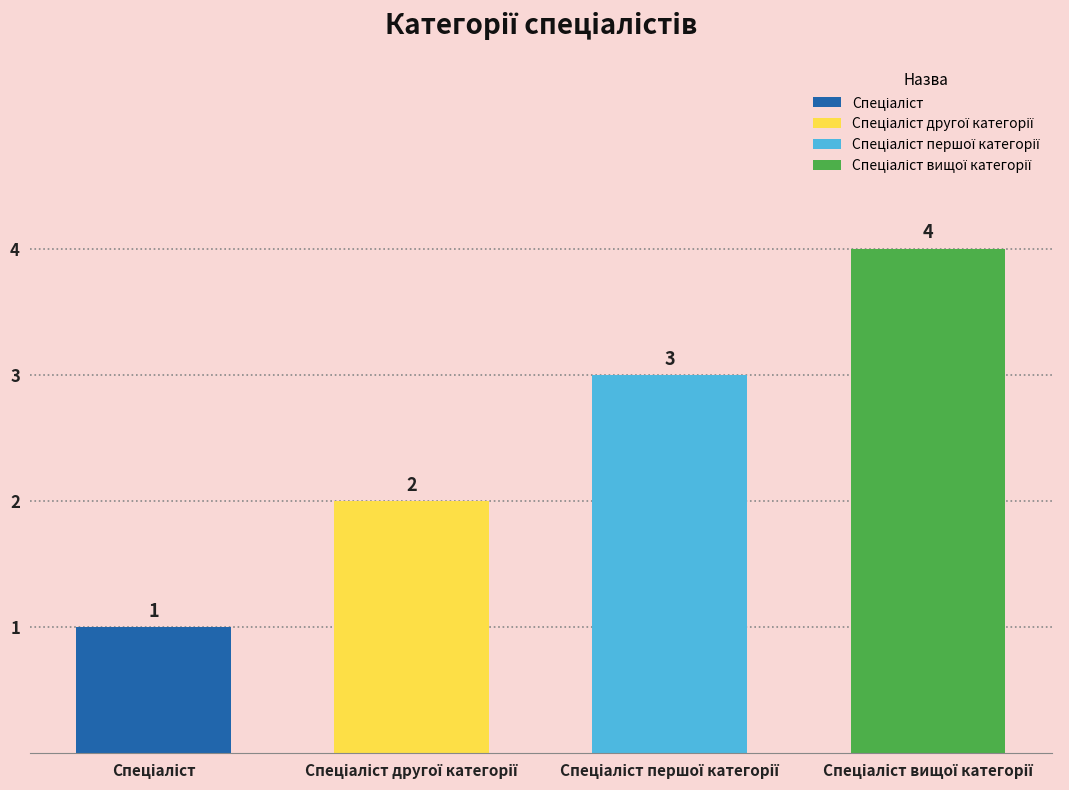

Reading right to left, what are all the values shown in this chart?

Спеціаліст вищої категорії=4	Спеціаліст першої категорії=3	Спеціаліст другої категорії=2	Спеціаліст=1